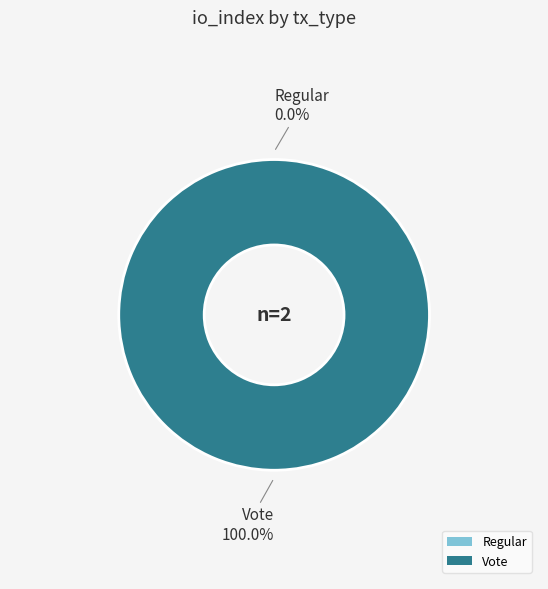

Is the sum of Vote and Regular greater than half?

Yes